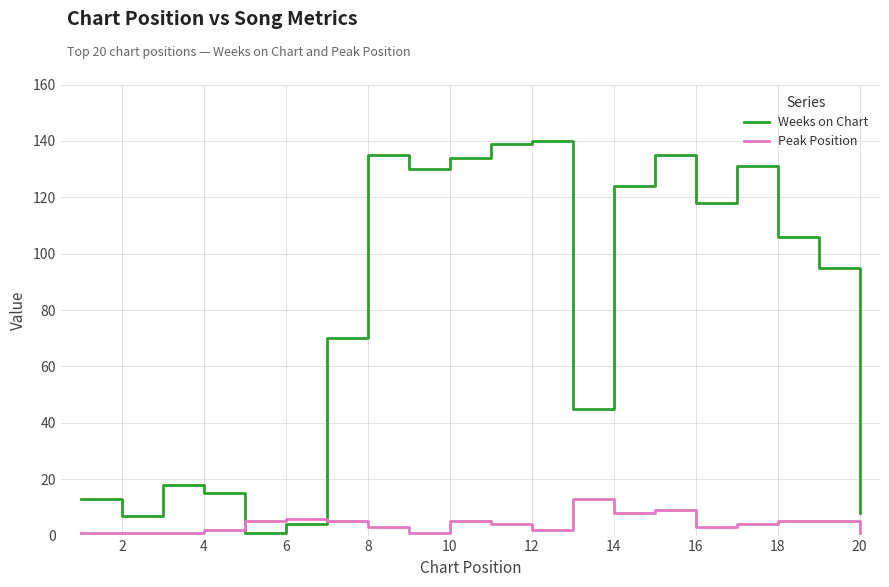

Rank the series by their maximum value, from lowest to highest.

Peak Position, Weeks on Chart